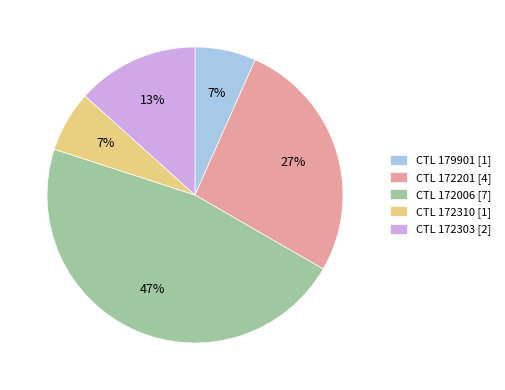

Do CTL 172006 [7] and CTL 172201 [4] together represent more than half of the pie?

Yes